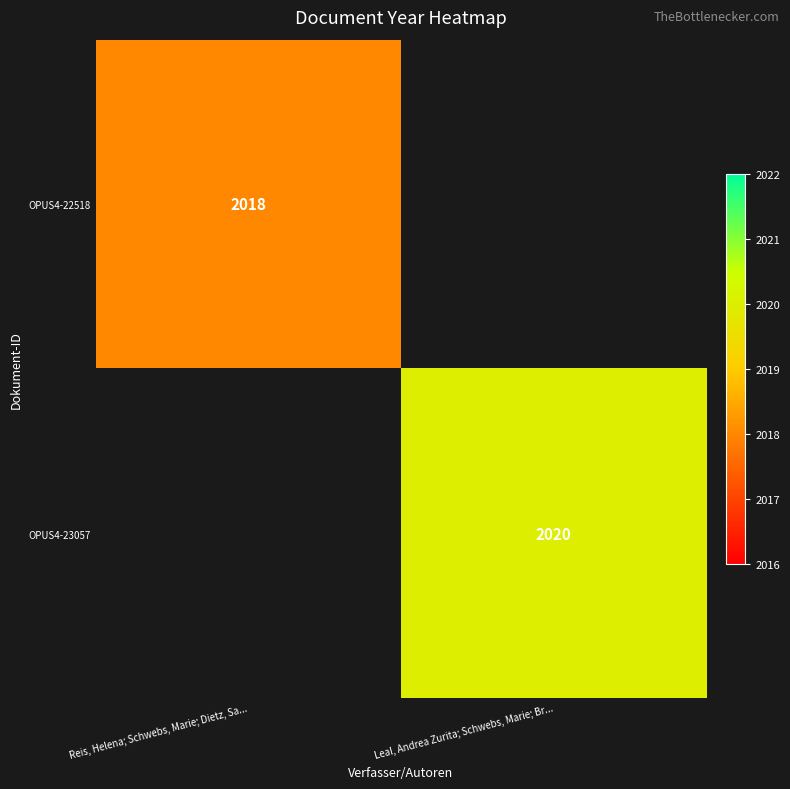

Is the value of OPUS4-22518 at Reis, Helena; Schwebs, Marie; Dietz, Sa... greater than the value of OPUS4-23057 at Leal, Andrea Zurita; Schwebs, Marie; Br...?

No